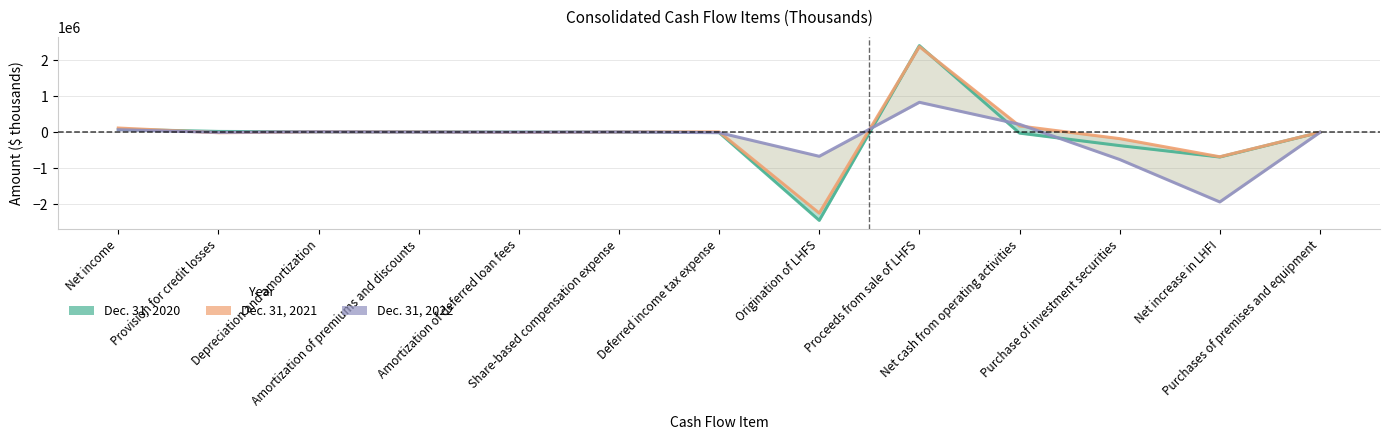

Which series has the largest total across all categories?

Dec. 31, 2021